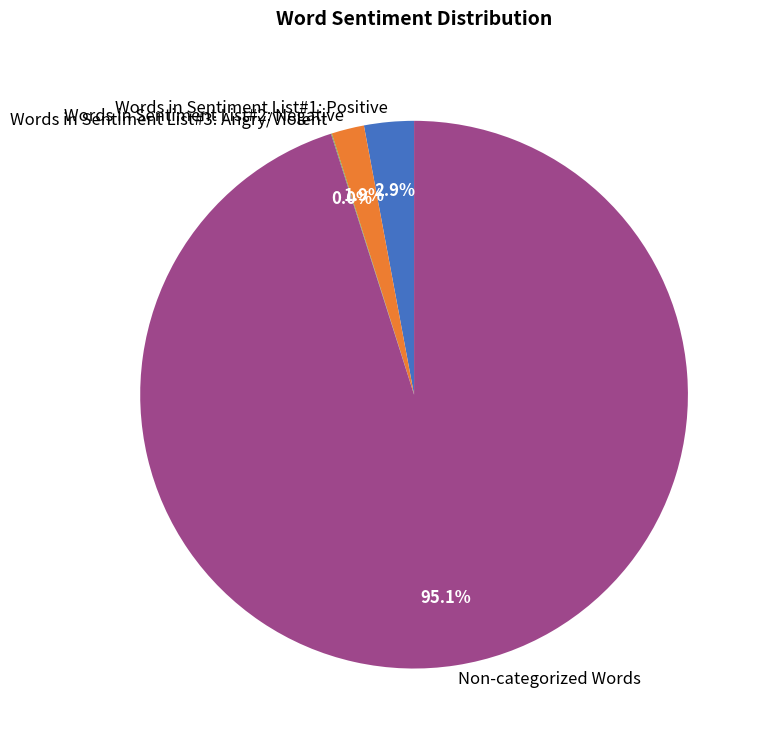

Which category has the biggest portion of the pie?

Non-categorized Words